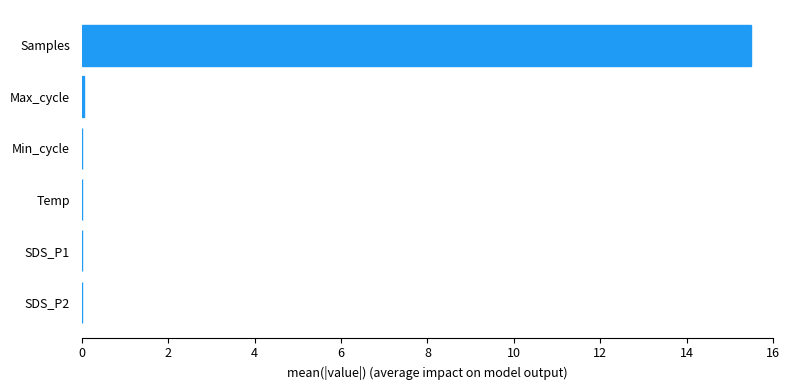

What is the sum of all values?

15.6